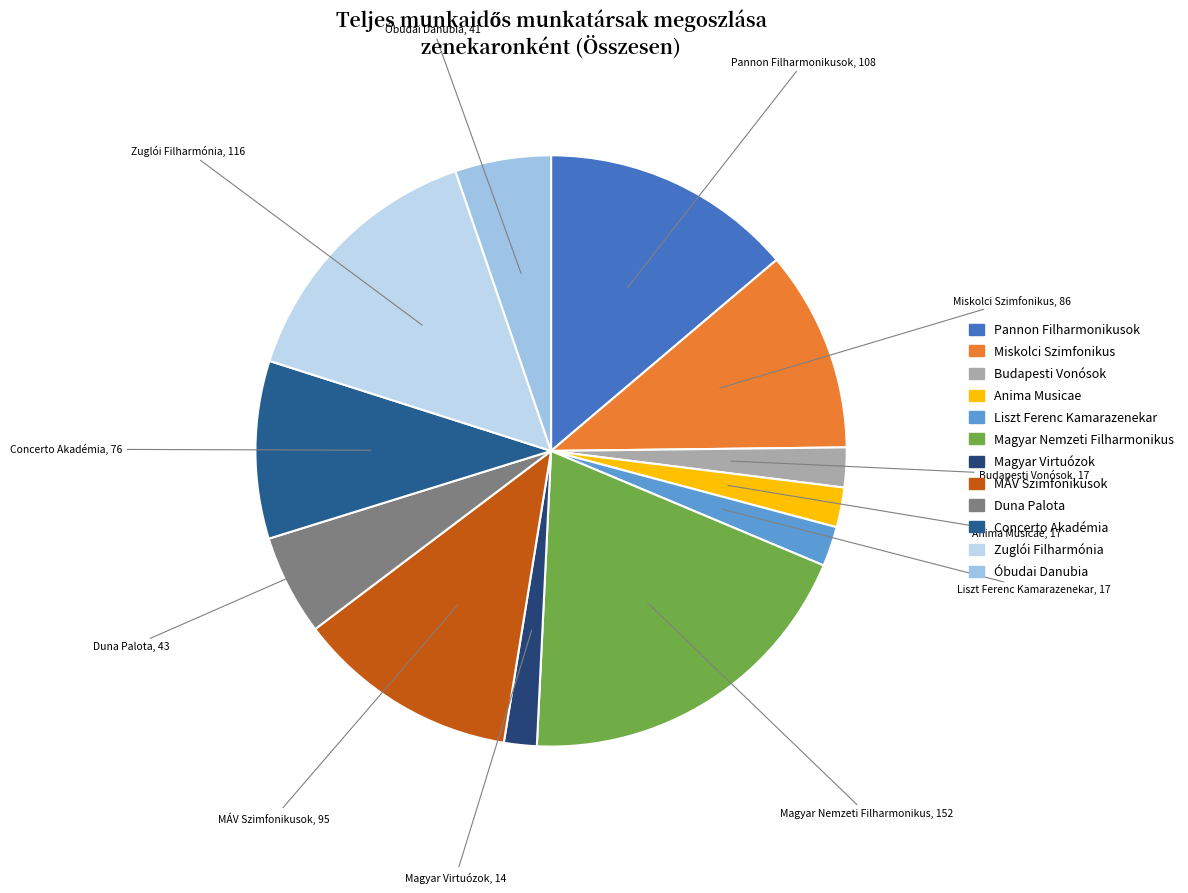

Which has a higher value, Duna Palota or Concerto Akadémia?

Concerto Akadémia